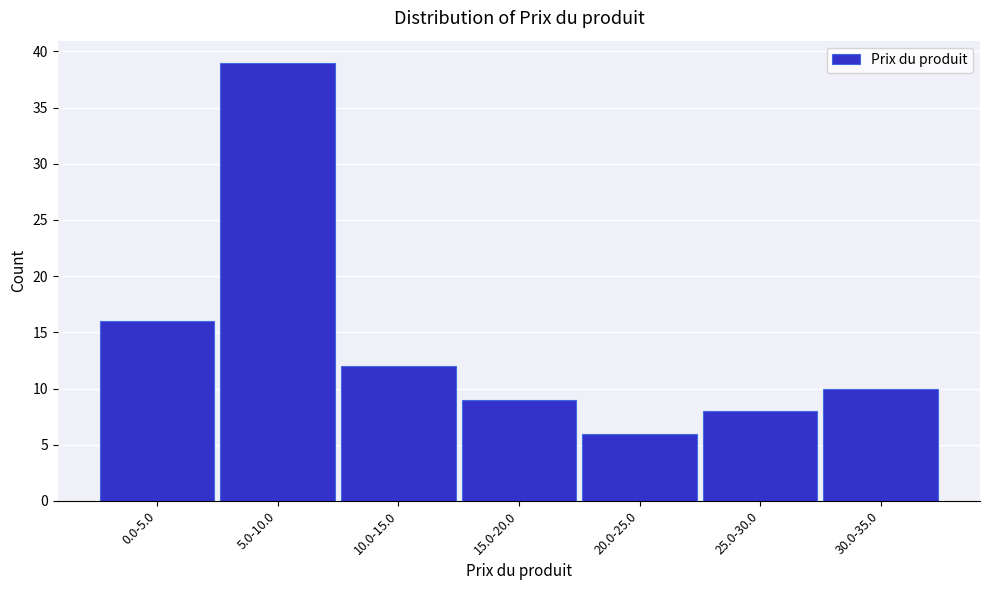

Reading left to right, extract all data points from this chart.

0.0-5.0=16	5.0-10.0=39	10.0-15.0=12	15.0-20.0=9	20.0-25.0=6	25.0-30.0=8	30.0-35.0=10